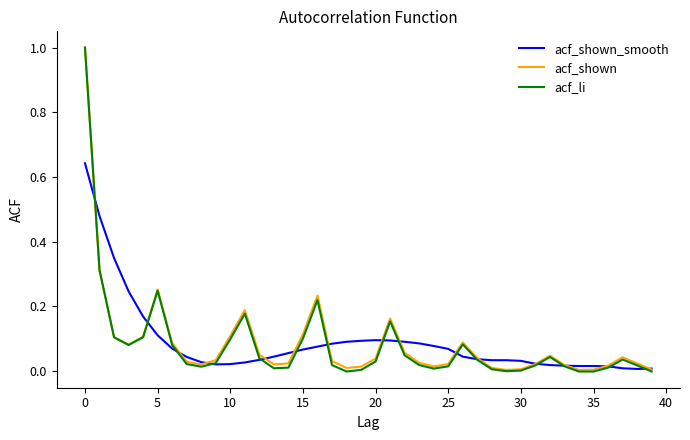

What is the difference between the maximum and minimum values in the acf_li series?

1.0